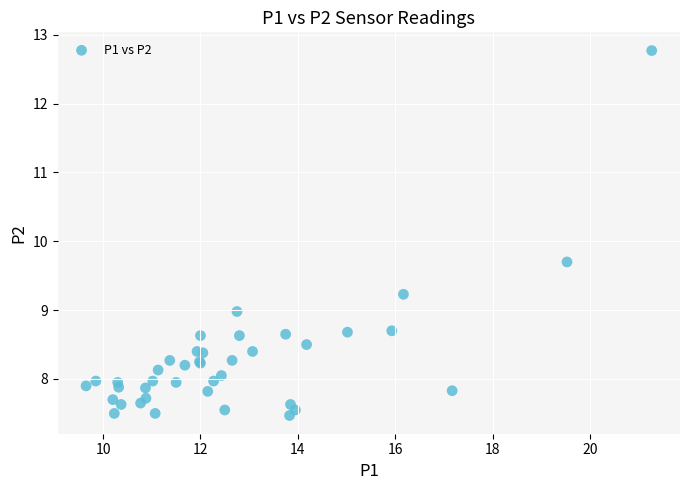

What Y value in the scatter plot is closest to 10?

9.7